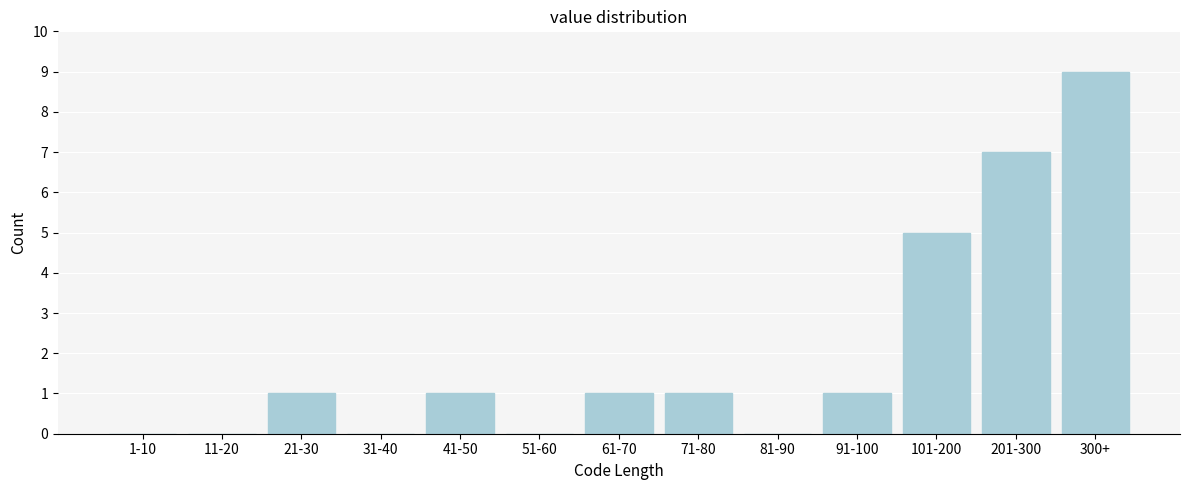

Reading left to right, extract all data points from this chart.

1-10=0	11-20=0	21-30=1	31-40=0	41-50=1	51-60=0	61-70=1	71-80=1	81-90=0	91-100=1	101-200=5	201-300=7	300+=9